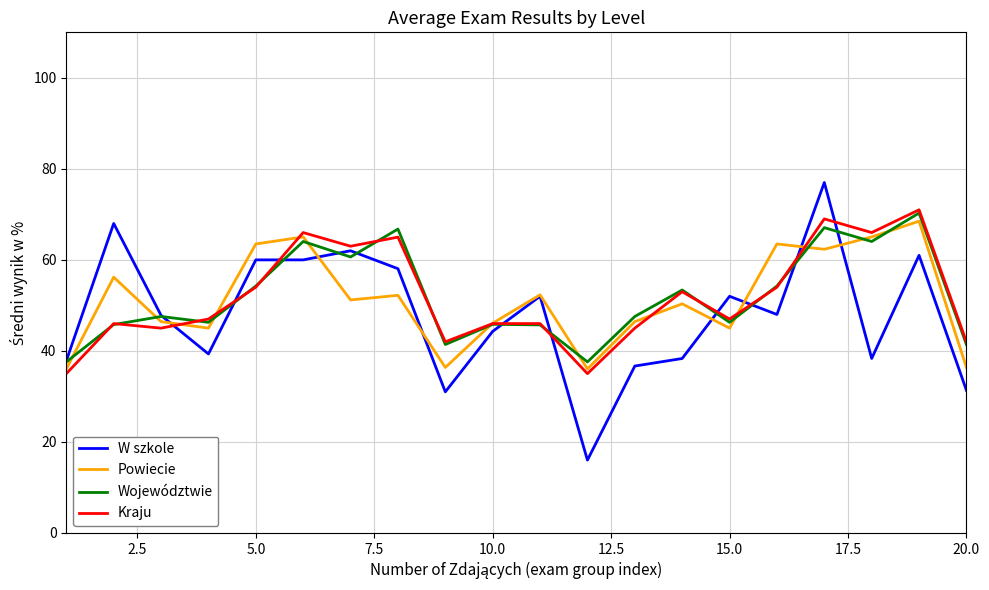

What is the difference between the maximum and minimum values in the Województwie series?

32.7